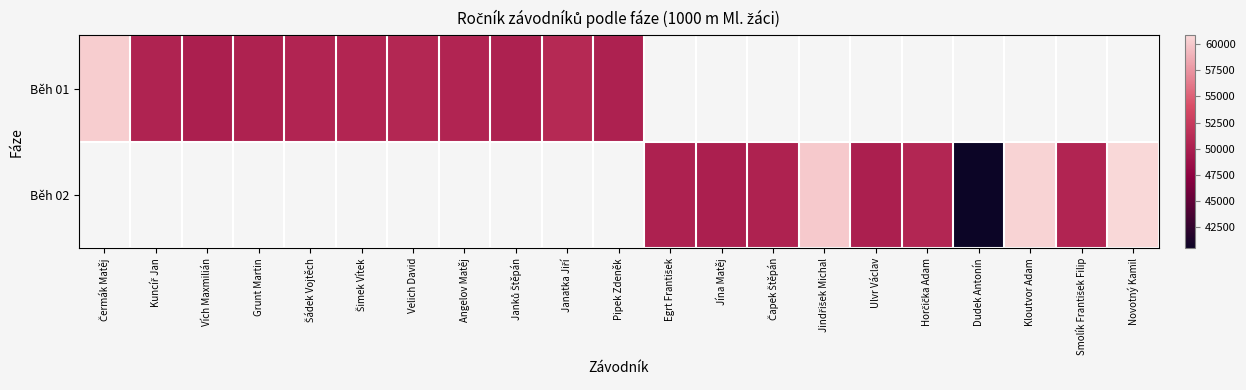

True or false: Běh 01 has a value of 50423.0 at Kuncíř Jan.

True